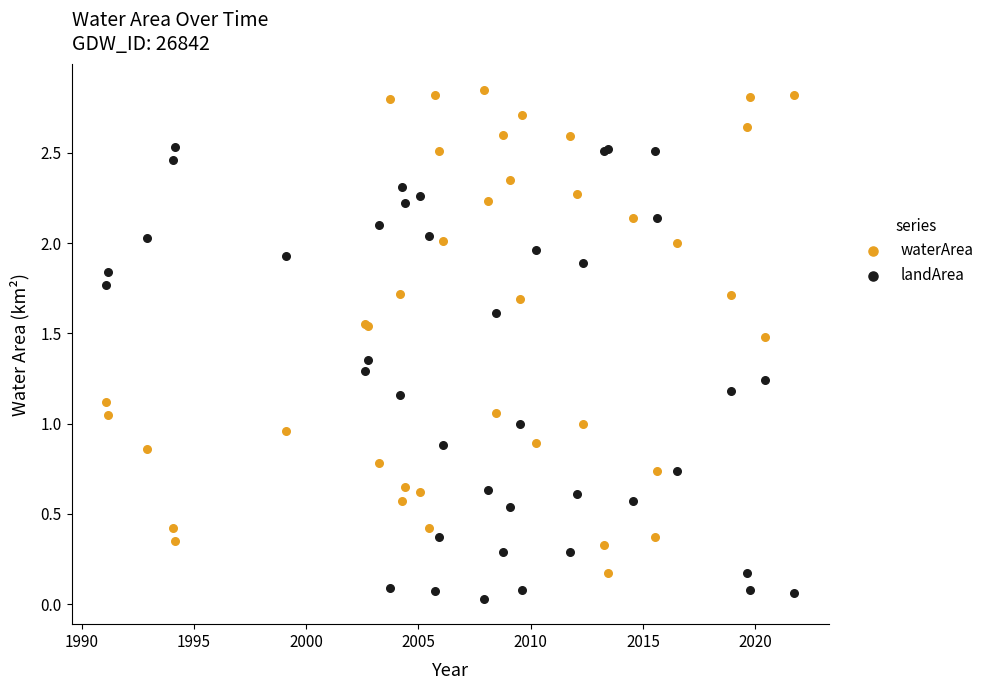

Which series contains the lowest Y value?

landArea